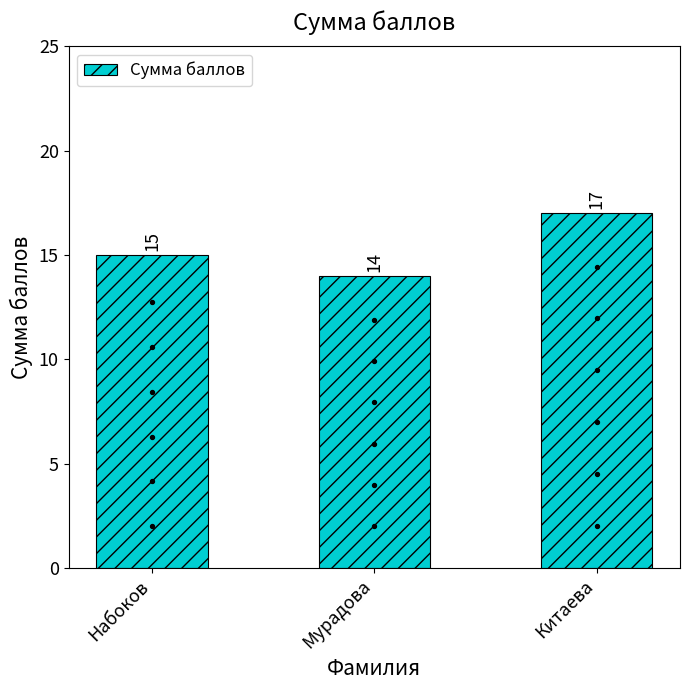

What is the change in value from Набоков to Мурадова?

-1